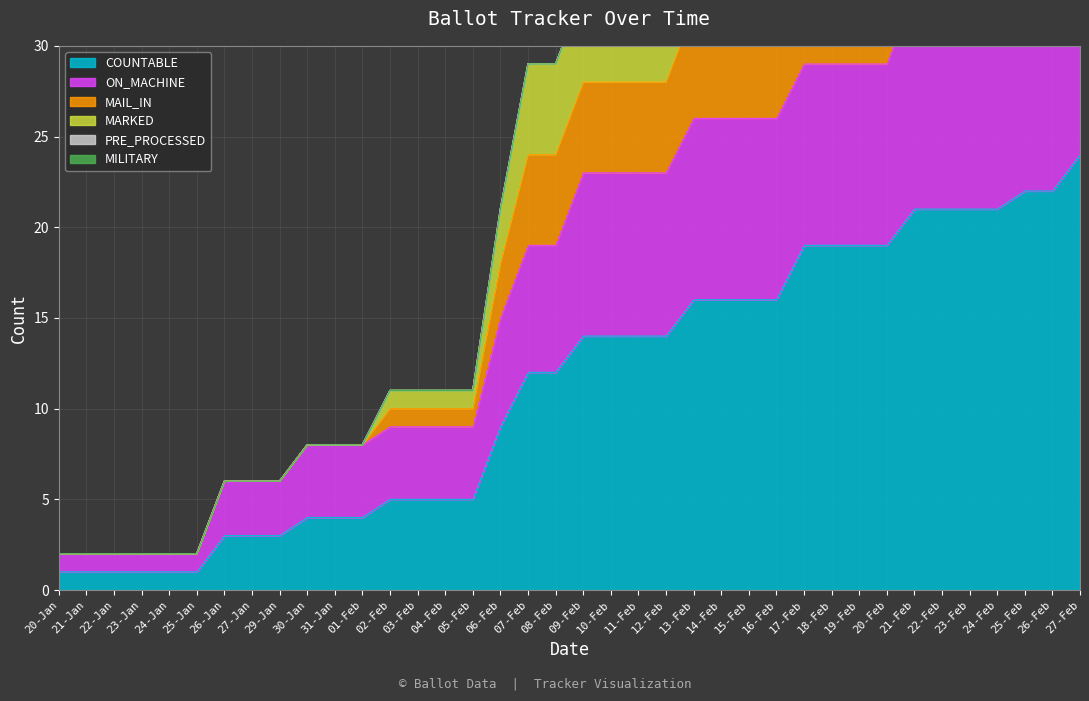

Which category has the highest value in the COUNTABLE series?

27-Feb